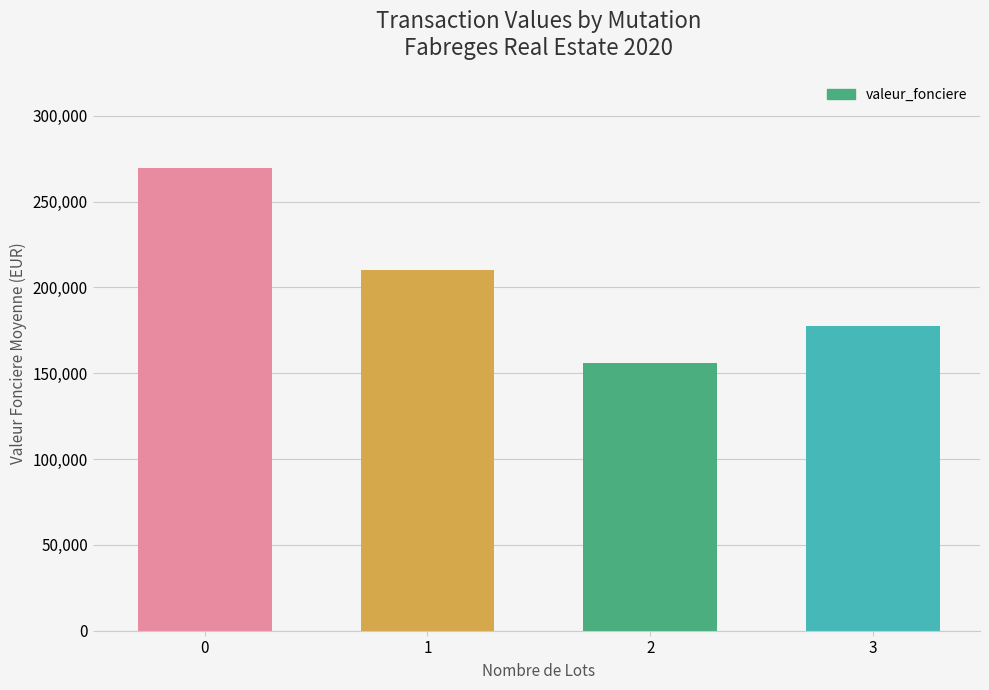

Reading right to left, what are all the values shown in this chart?

3=177660.0	2=155850.0	1=210237.5	0=269622.5